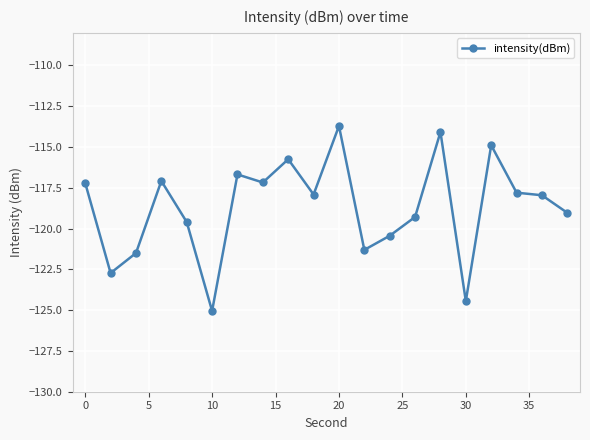

What is the smallest value displayed?

-125.0